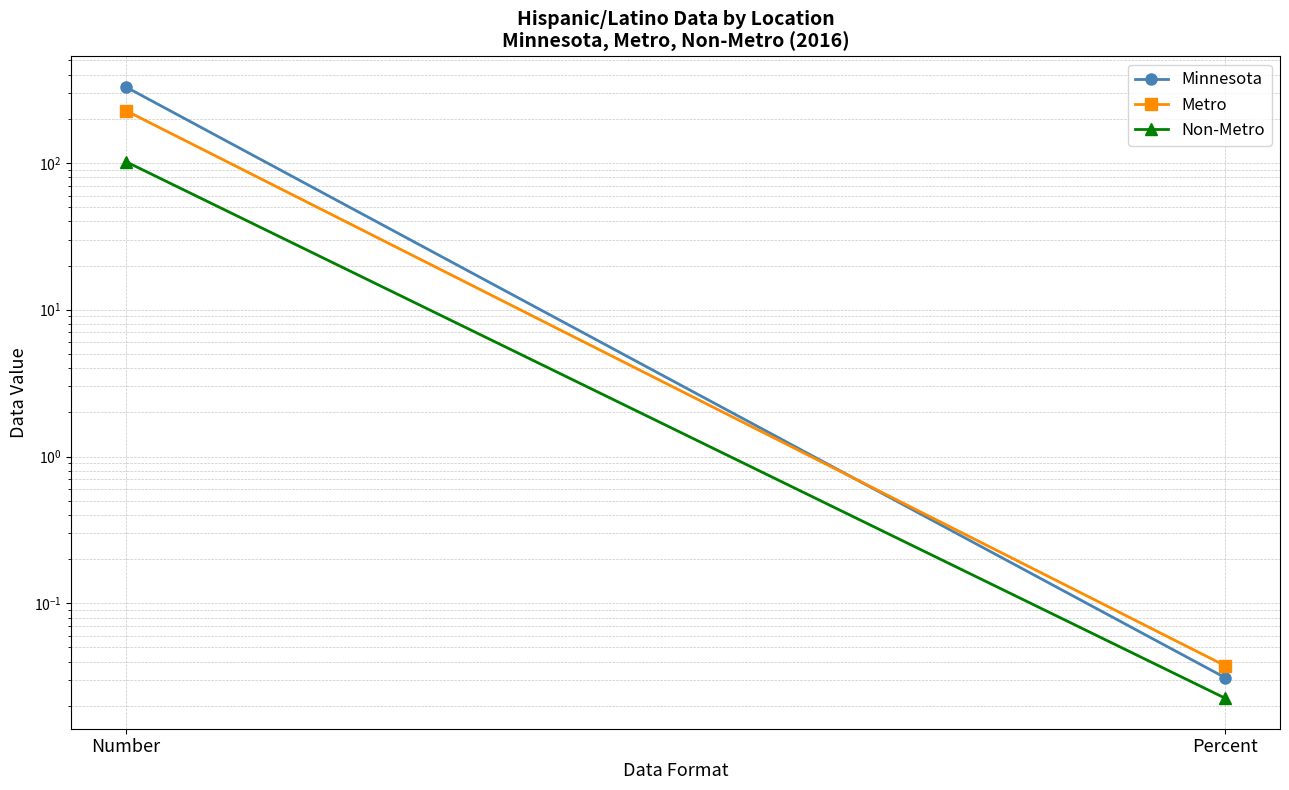

What is the spread (max minus min) of values at Number?

227.0